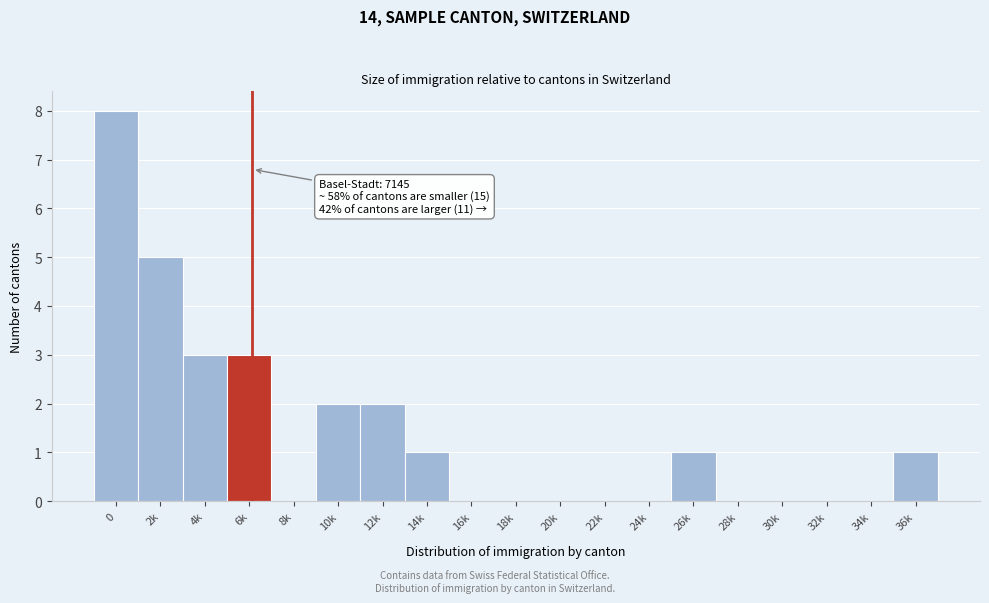

Reading left to right, extract all data points from this chart.

0=8	2k=5	4k=3	6k=3	8k=0	10k=2	12k=2	14k=1	16k=0	18k=0	20k=0	22k=0	24k=0	26k=1	28k=0	30k=0	32k=0	34k=0	36k=1